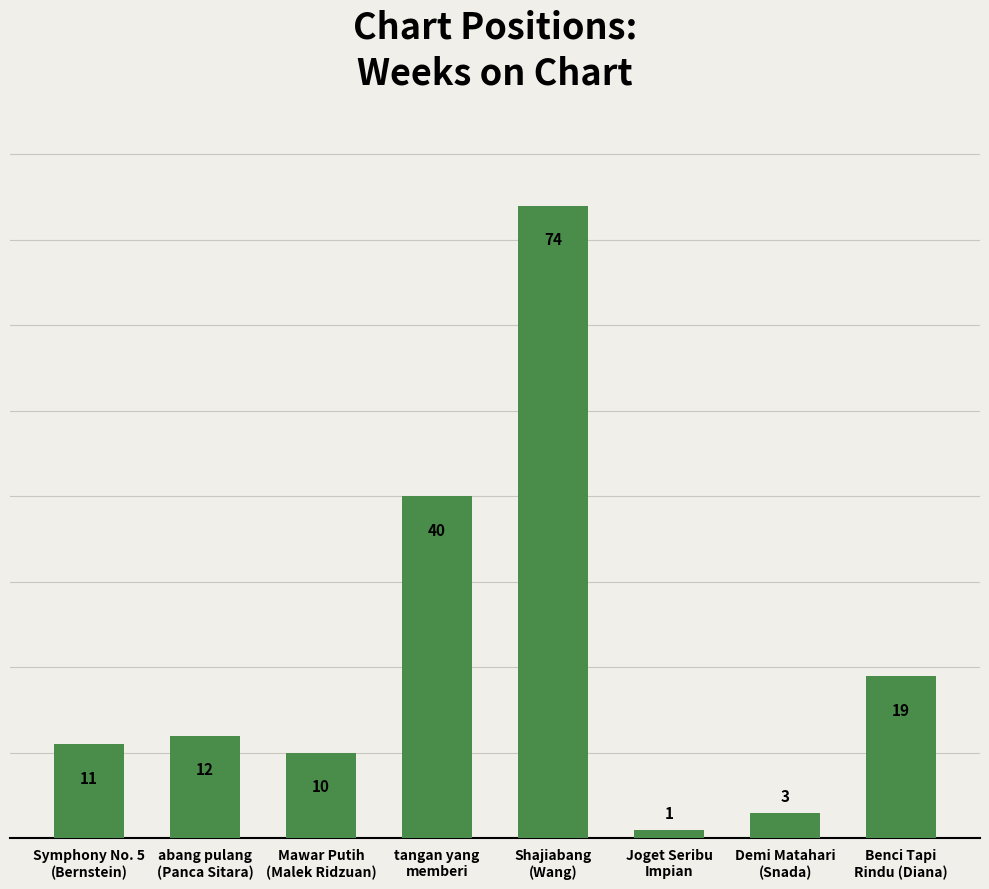

Between Joget Seribu
Impian and Mawar Putih
(Malek Ridzuan), which is larger?

Mawar Putih
(Malek Ridzuan)